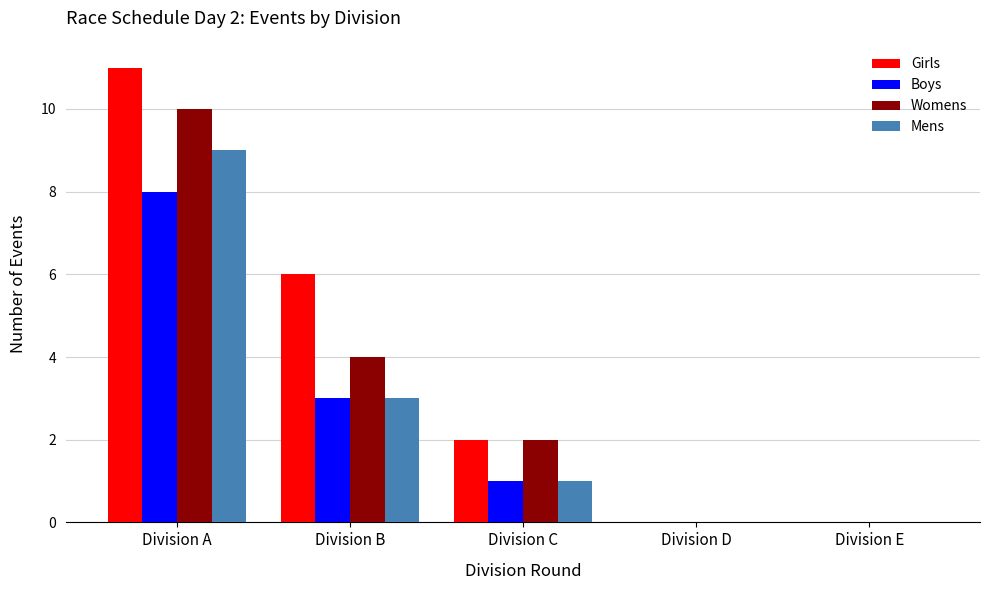

Reading left to right, list all the values displayed in this chart.

Girls: Division A=11	Division B=6	Division C=2	Division D=0	Division E=0
Boys: Division A=8	Division B=3	Division C=1	Division D=0	Division E=0
Womens: Division A=10	Division B=4	Division C=2	Division D=0	Division E=0
Mens: Division A=9	Division B=3	Division C=1	Division D=0	Division E=0